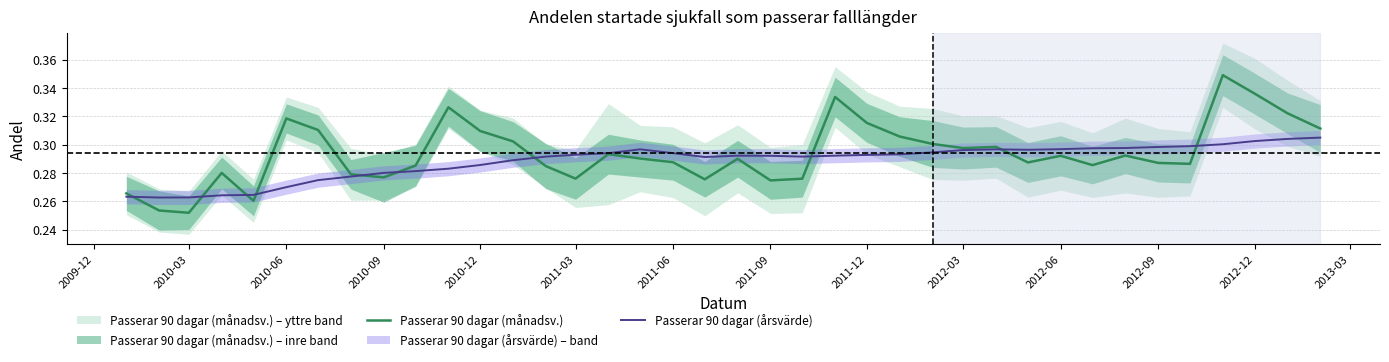

How many Passerar 90 dagar (månadsv.) values are between 0 and 1?

38